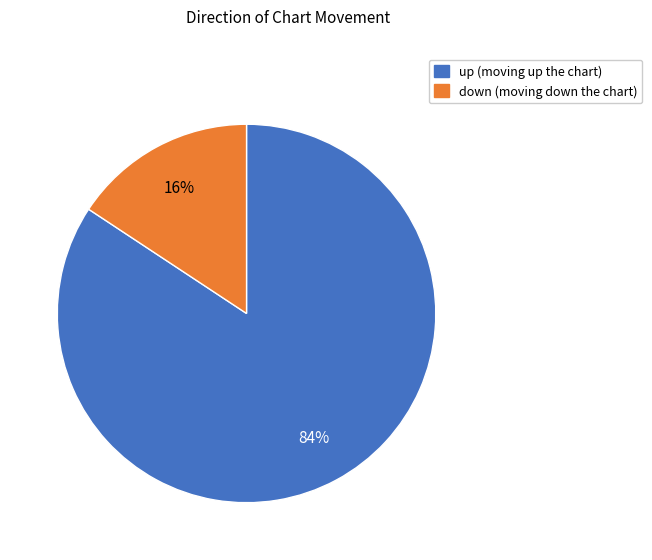

True or false: down accounts for 25% of the total.

False